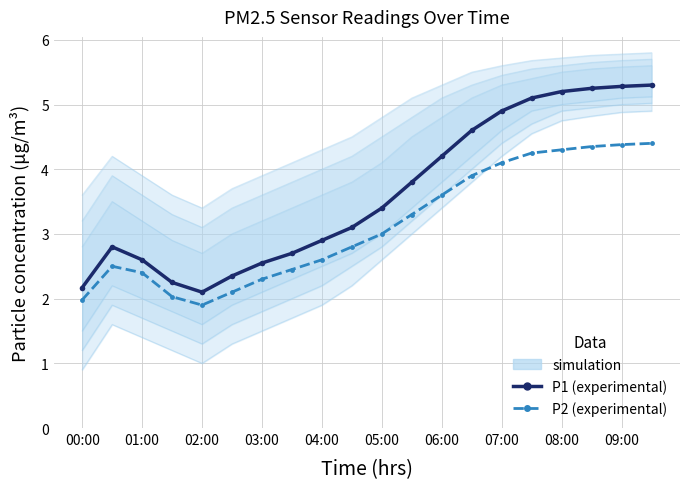

What is the difference between the P2 (experimental) values at 19 and 12?

0.8